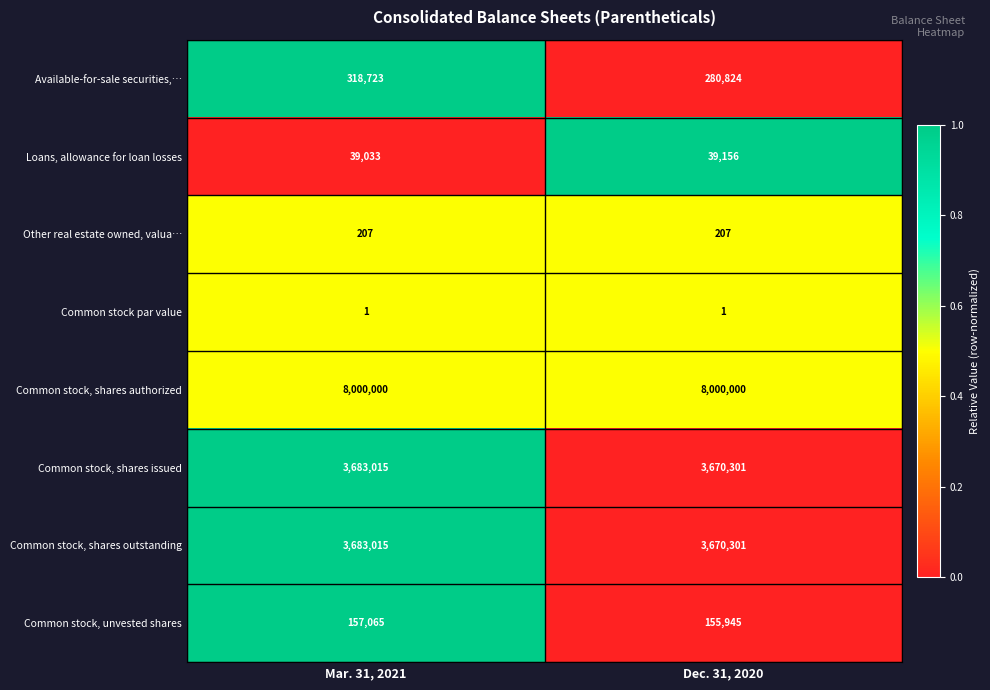

List the labels in order of Common stock, unvested shares value, smallest first.

Dec. 31, 2020, Mar. 31, 2021